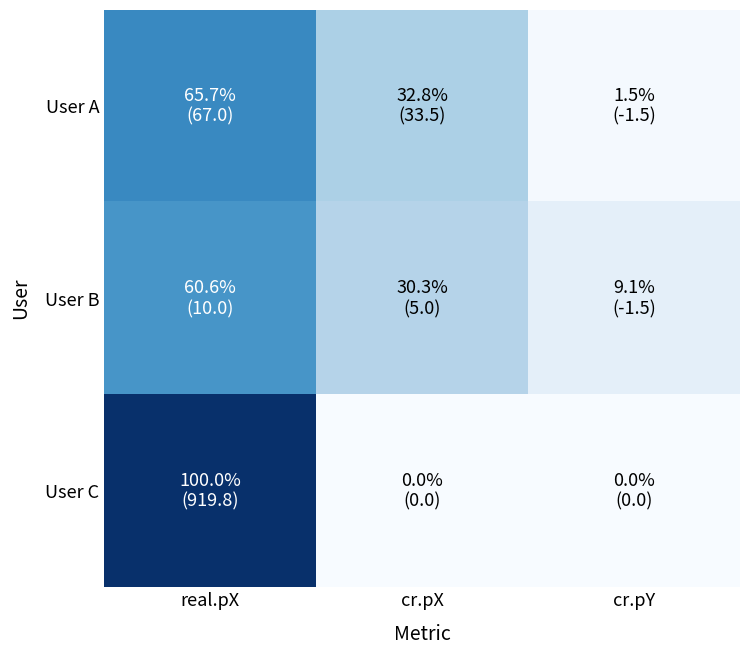

Between real.pX and cr.pY, which is larger?

real.pX